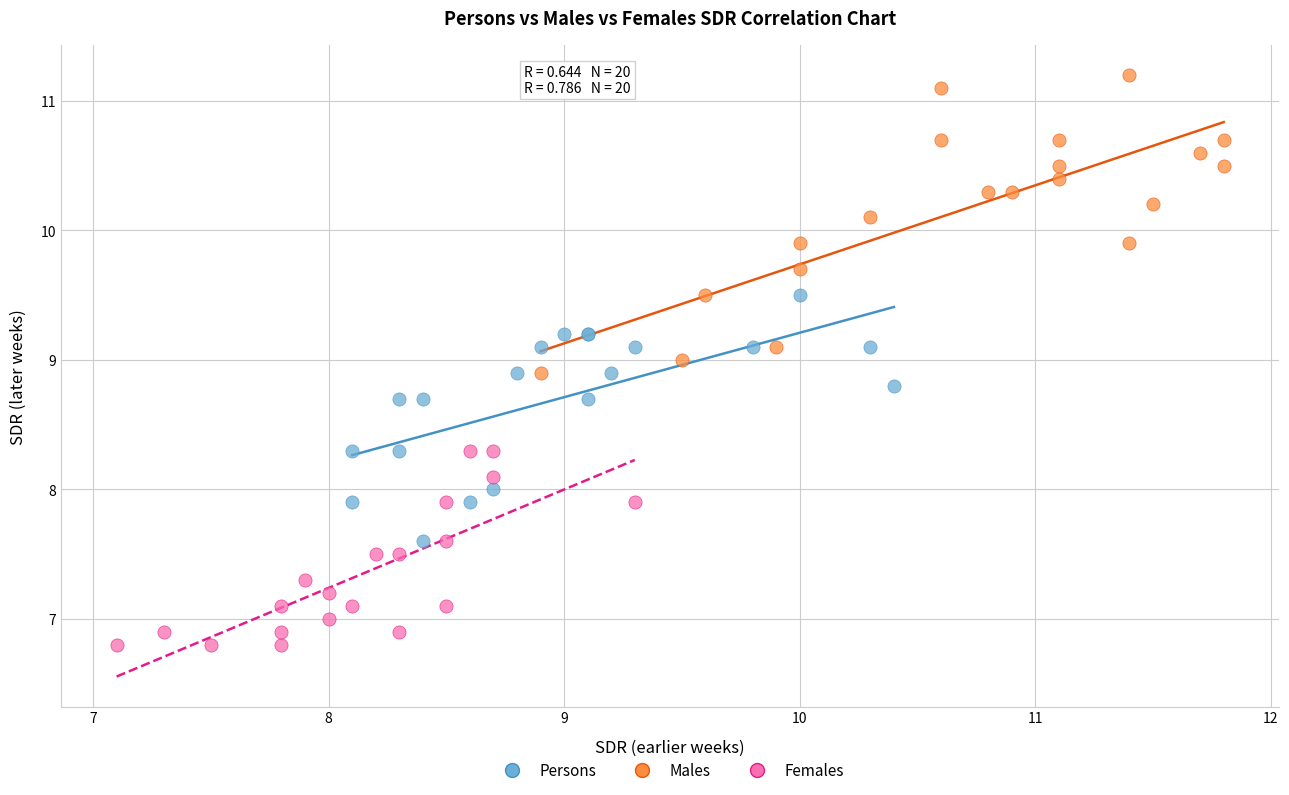

What are all the series names shown in the legend?

Persons, Males, Females